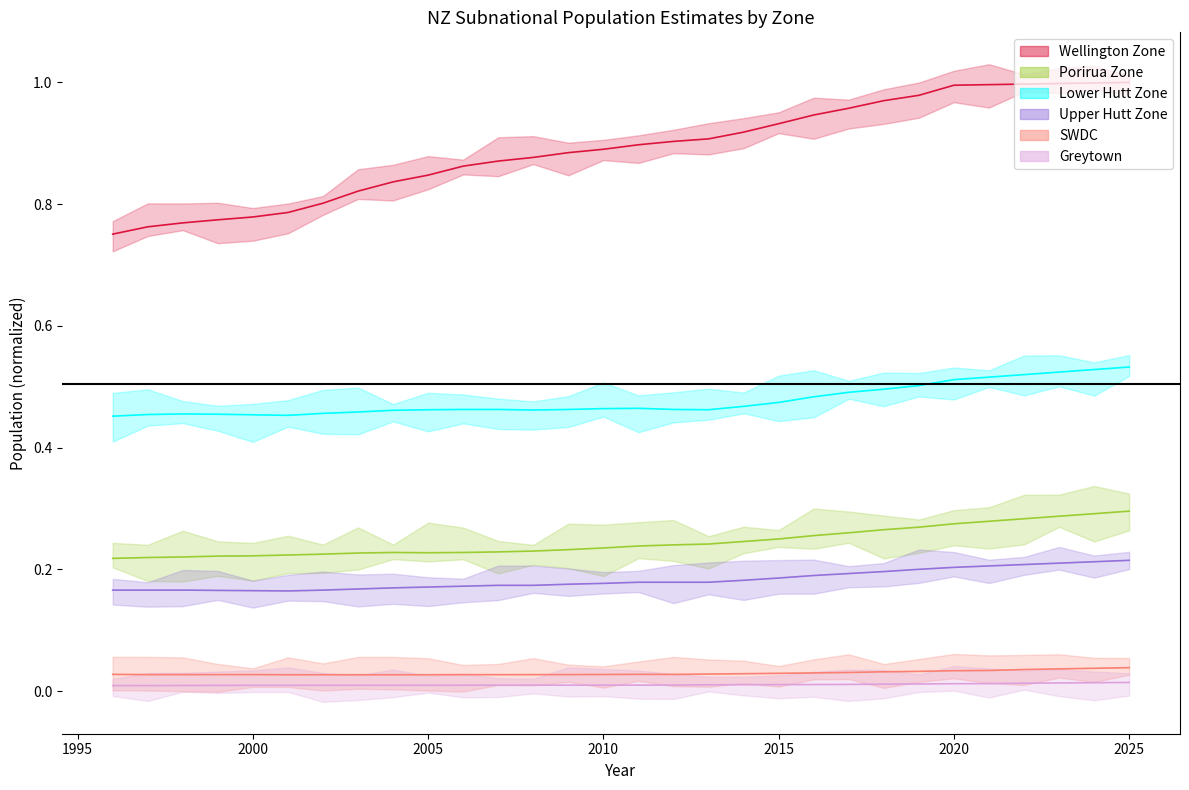

Is it true that Upper Hutt Zone equals 0.2 at 2004?

True